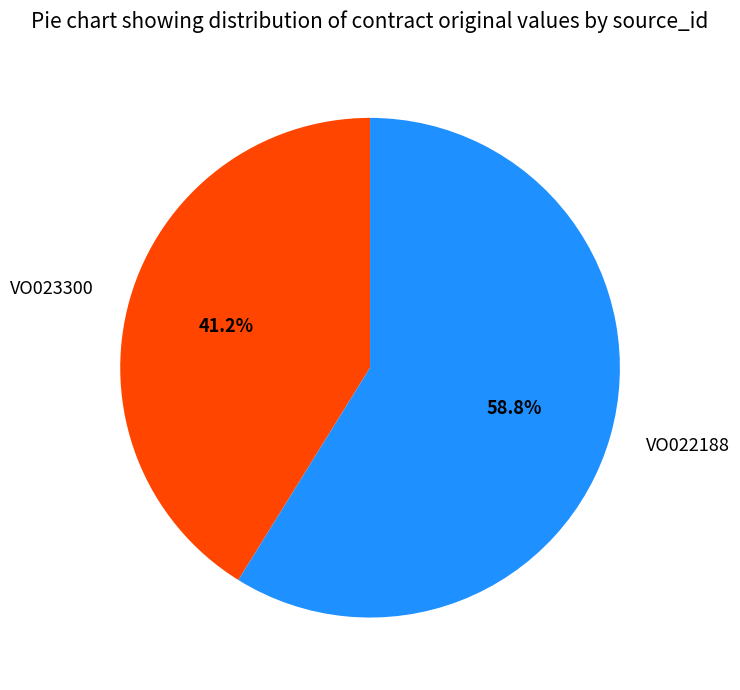

Does any single category account for the majority?

Yes